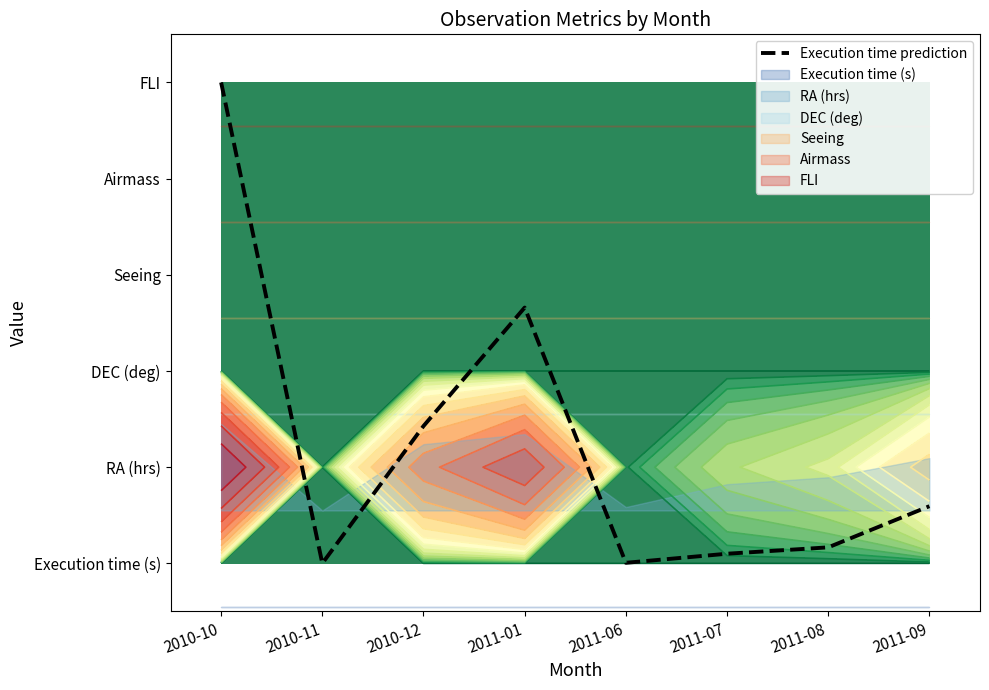

What is the change in value from 2010-10 to 2011-09?

-4.4